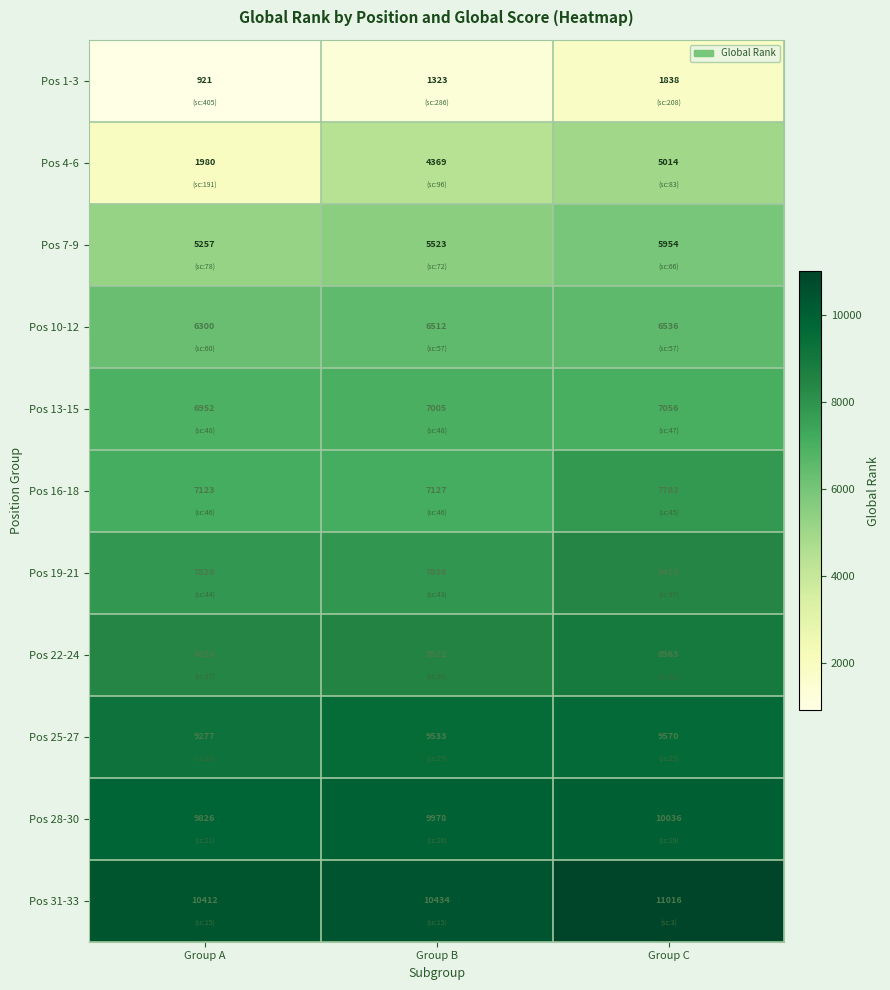

What value does the Pos 7-9 series have at Group B, to the nearest 10?

5520